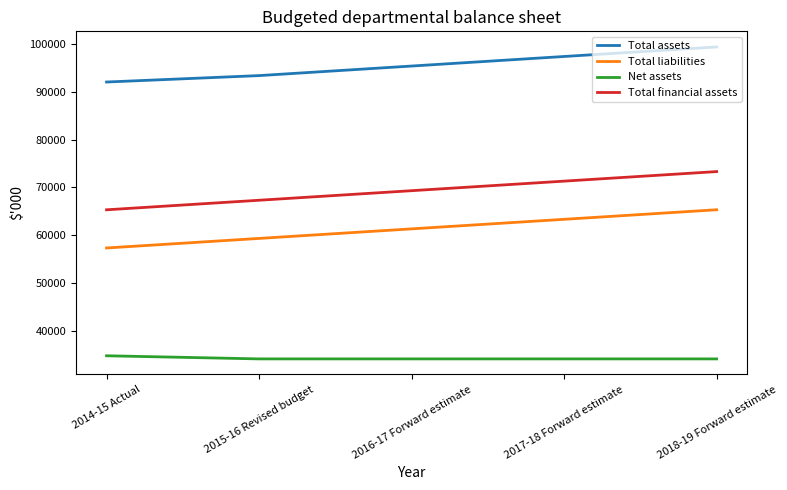

True or false: Total liabilities and Total assets cross at least once.

False